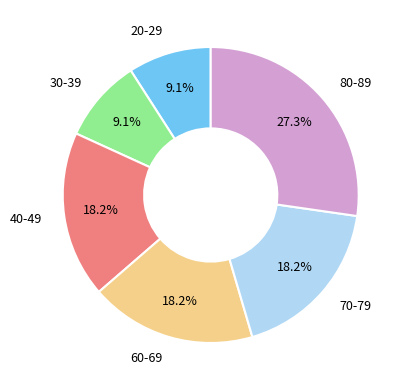

The 70-79 slice represents 18% of the pie. True or false?

True